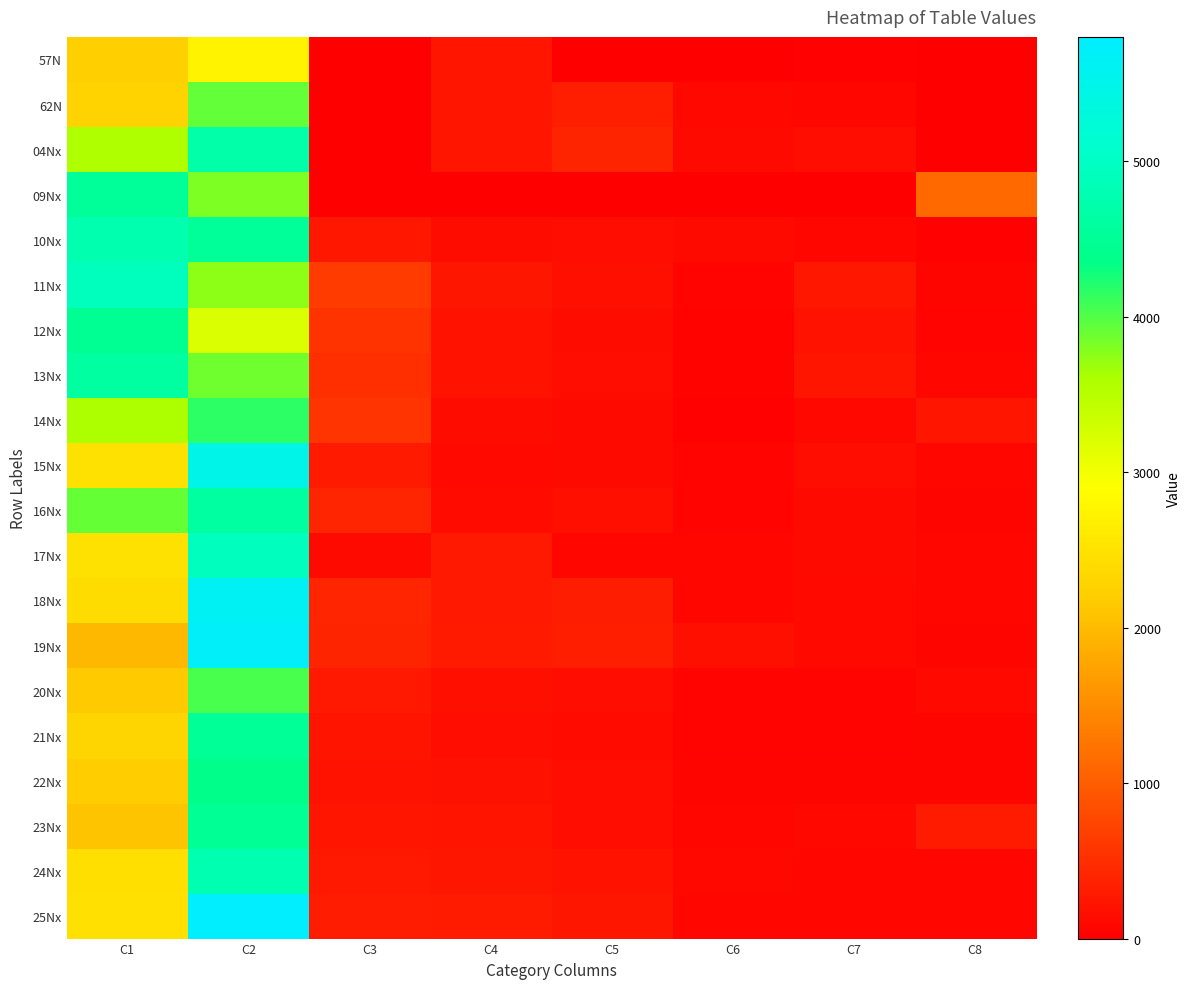

Between C1 and C7, which series saw the biggest shift?

10Nx